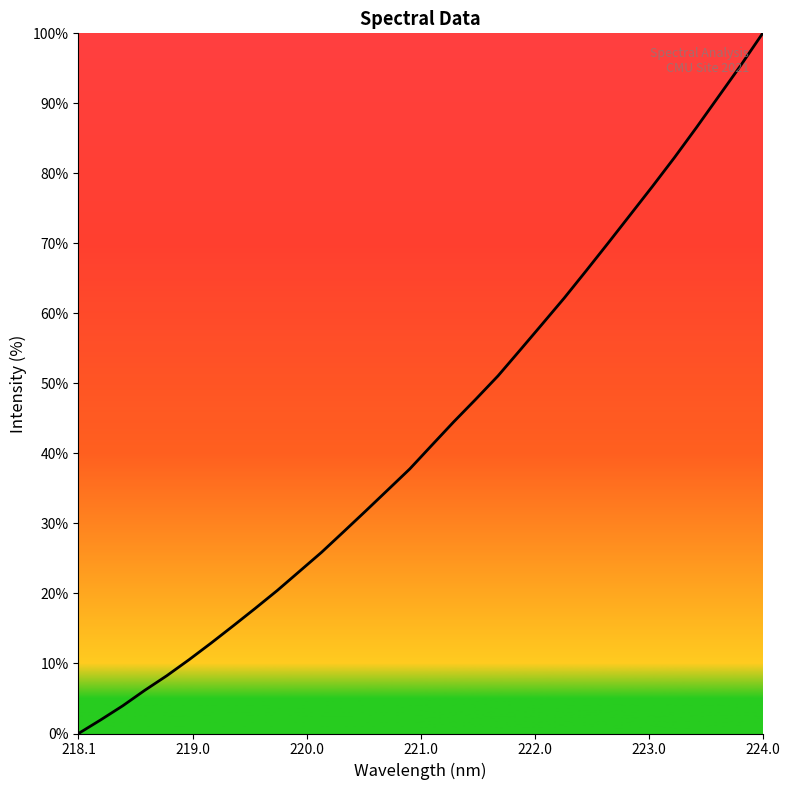

What is the sum of all values?

1383.1